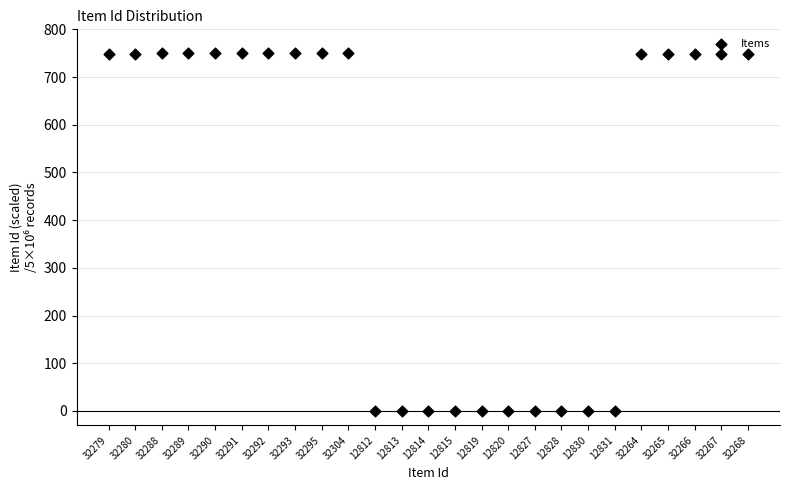

What is the range of Y values (max minus min)?

750.0